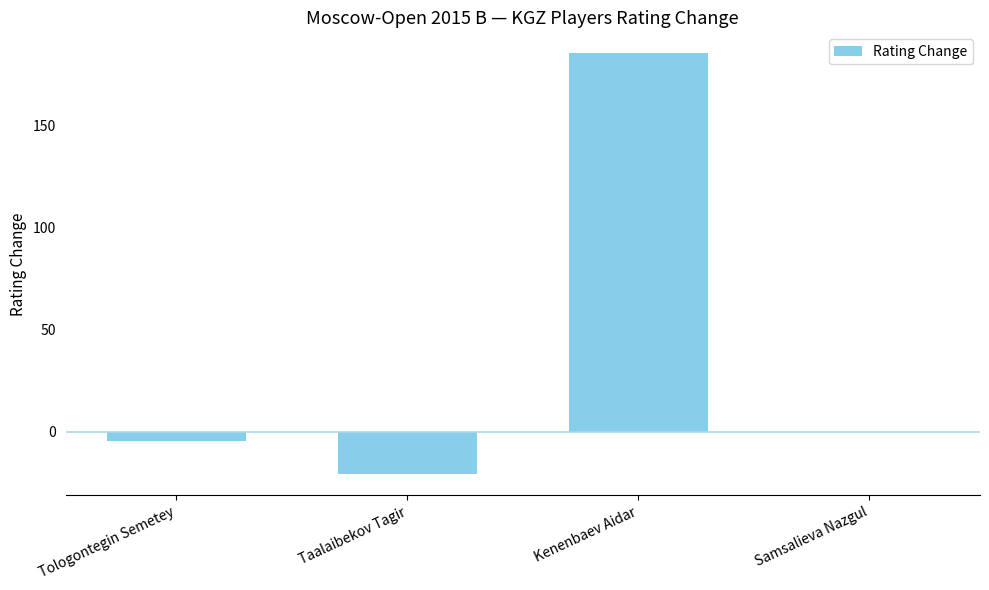

Which has a higher value, Kenenbaev Aidar or Samsalieva Nazgul?

Kenenbaev Aidar